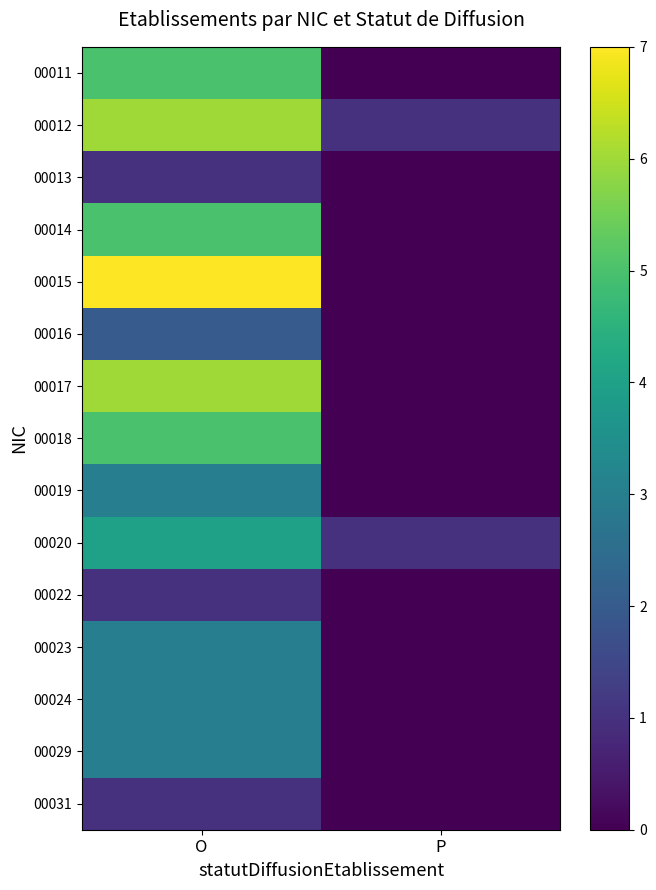

Reading left to right, extract all data points from this chart.

00011: O=5	P=0
00012: O=6	P=1
00013: O=1	P=0
00014: O=5	P=0
00015: O=7	P=0
00016: O=2	P=0
00017: O=6	P=0
00018: O=5	P=0
00019: O=3	P=0
00020: O=4	P=1
00022: O=1	P=0
00023: O=3	P=0
00024: O=3	P=0
00029: O=3	P=0
00031: O=1	P=0